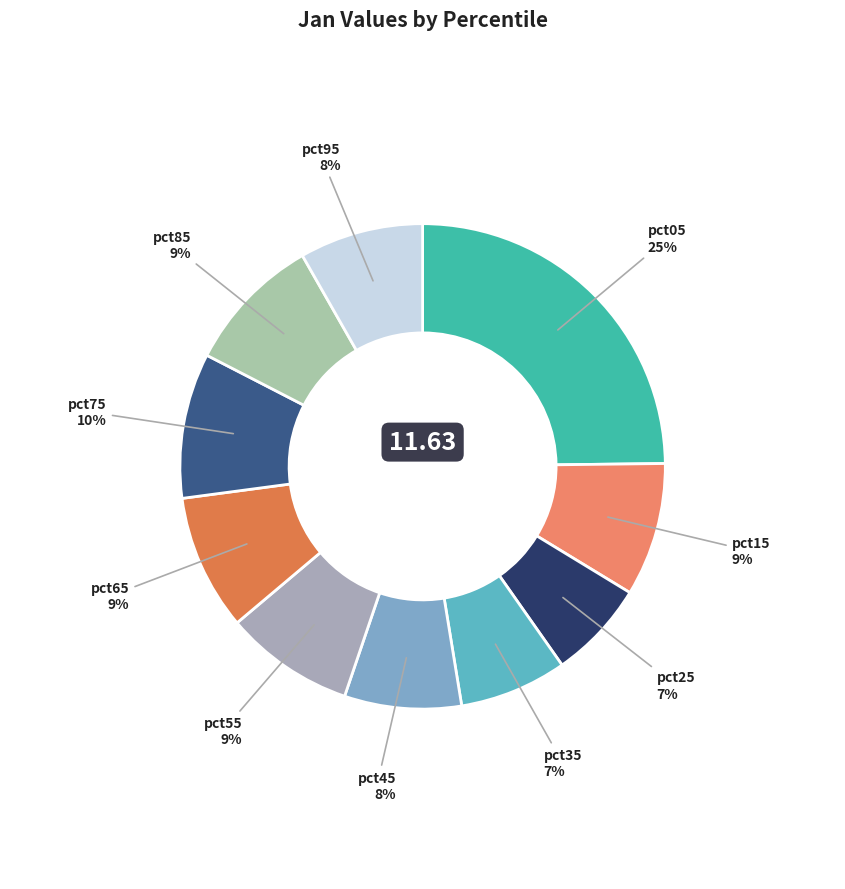

Count the number of slices in the pie.

10